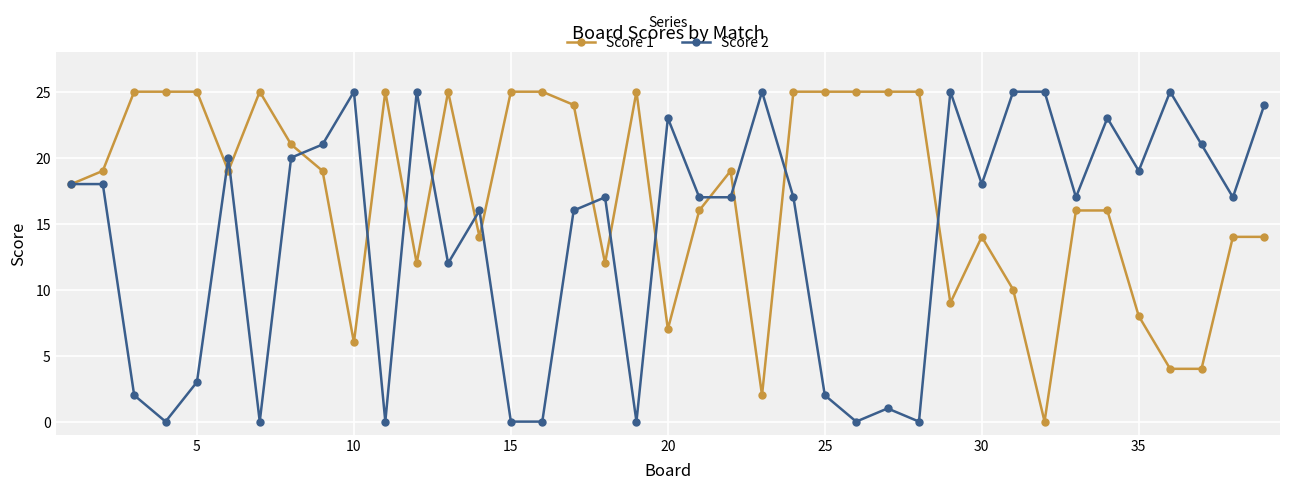

Reading right to left, extract all data points from this chart.

Score 1: 14	14	4	4	8	16	16	0	10	14	9	25	25	25	25	25	2	19	16	7	25	12	24	25	25	14	25	12	25	6	19	21	25	19	25	25	25	19	18
Score 2: 24	17	21	25	19	23	17	25	25	18	25	0	1	0	2	17	25	17	17	23	0	17	16	0	0	16	12	25	0	25	21	20	0	20	3	0	2	18	18